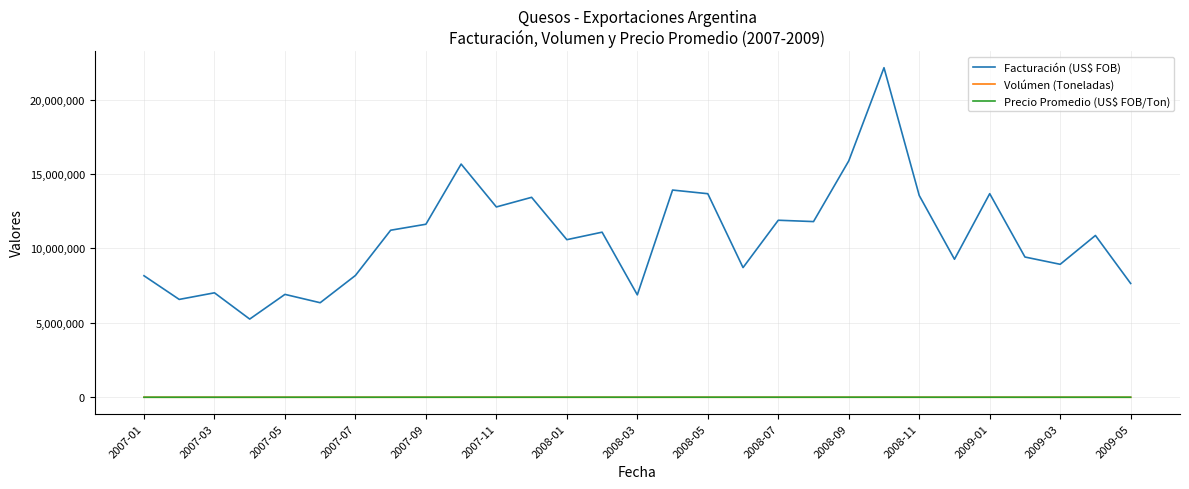

What is the greatest value displayed?

22137564.2